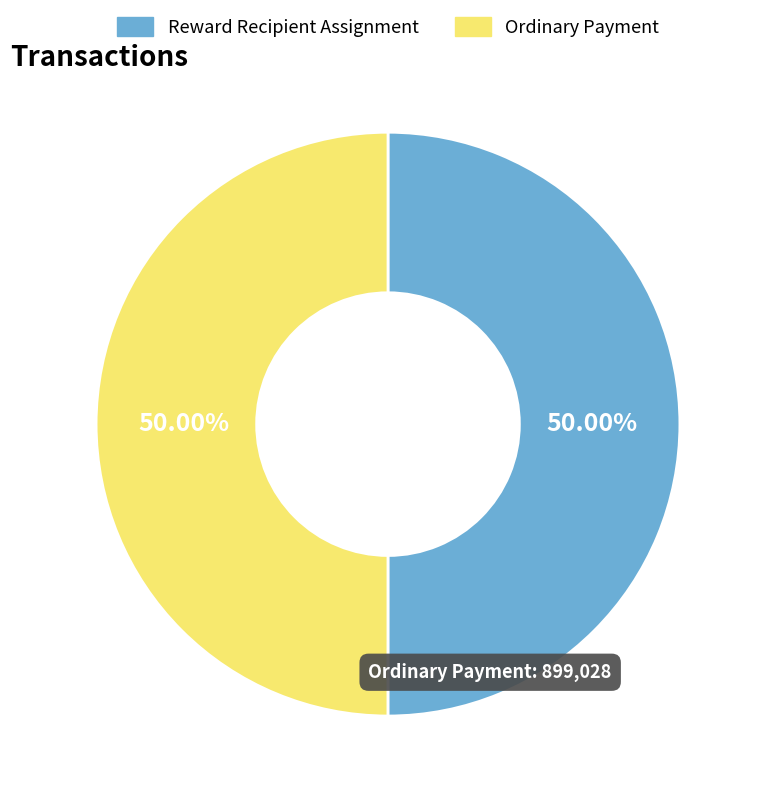

What is the ratio of the value at Reward Recipient Assignment to the value at Ordinary Payment?

1.0